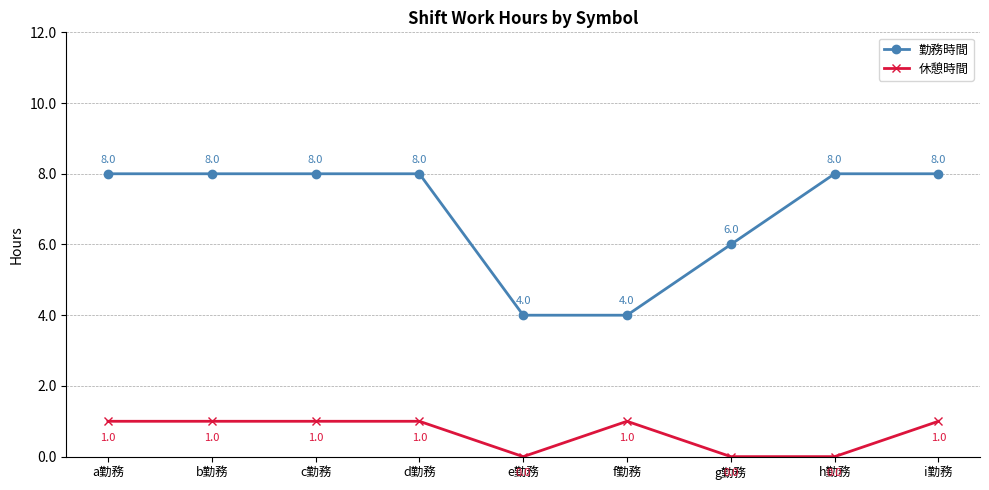

What is the label of the 5th point from the right?

e勤務